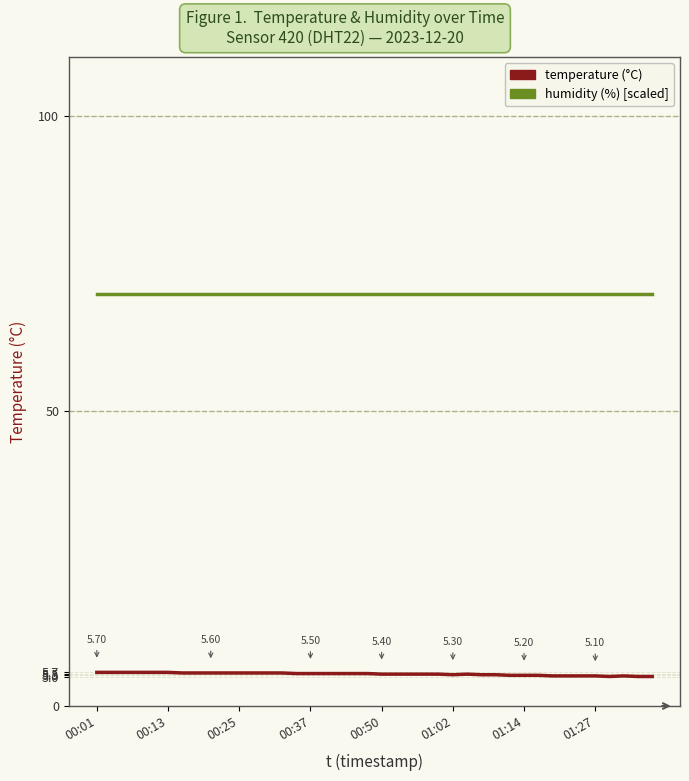

How many distinct data groups are displayed?

2